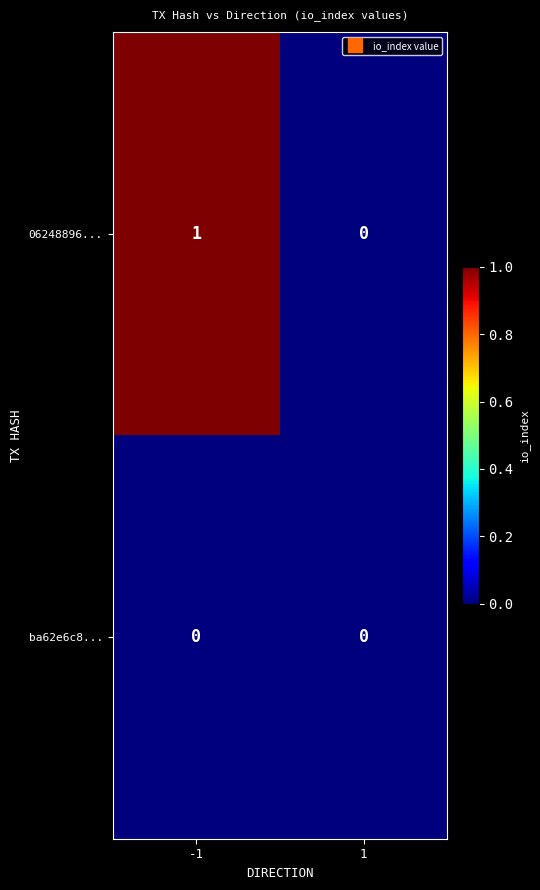

Is it true that ba62e6c8... equals 0 at -1?

True